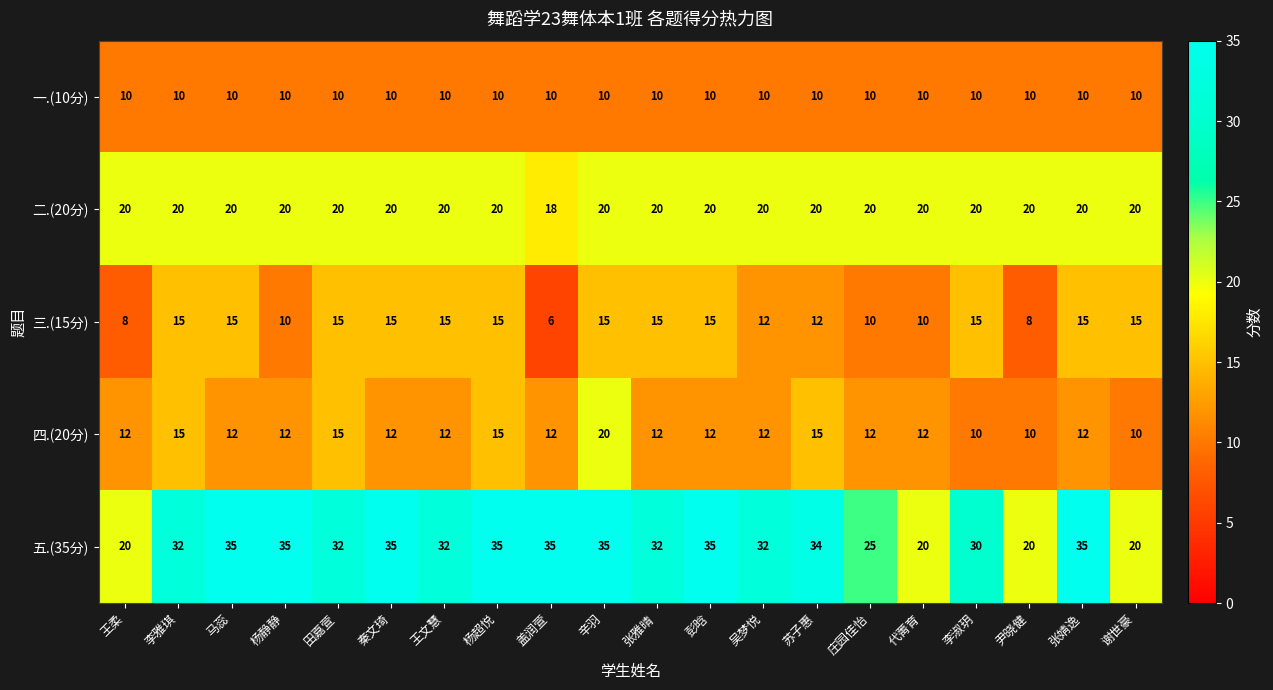

What is the sum of the 二.(20分) values at 苏子惠 and 王文慧?

40